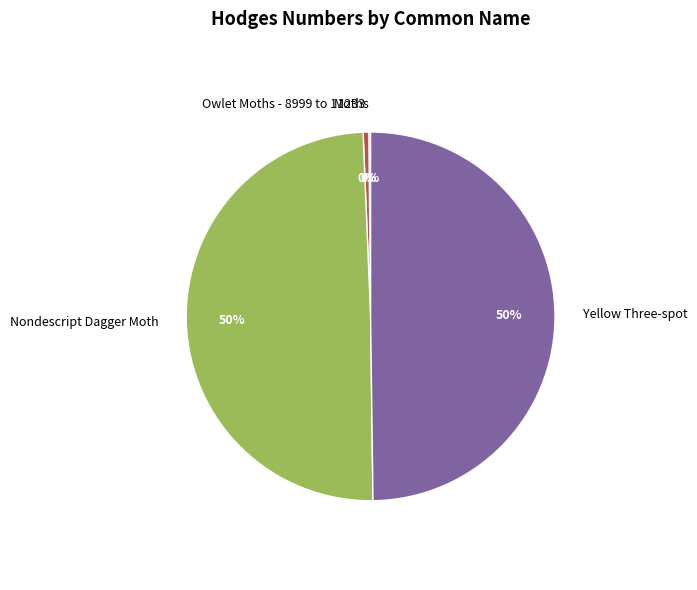

Is it true that Nondescript Dagger Moth is 39% of the pie?

False